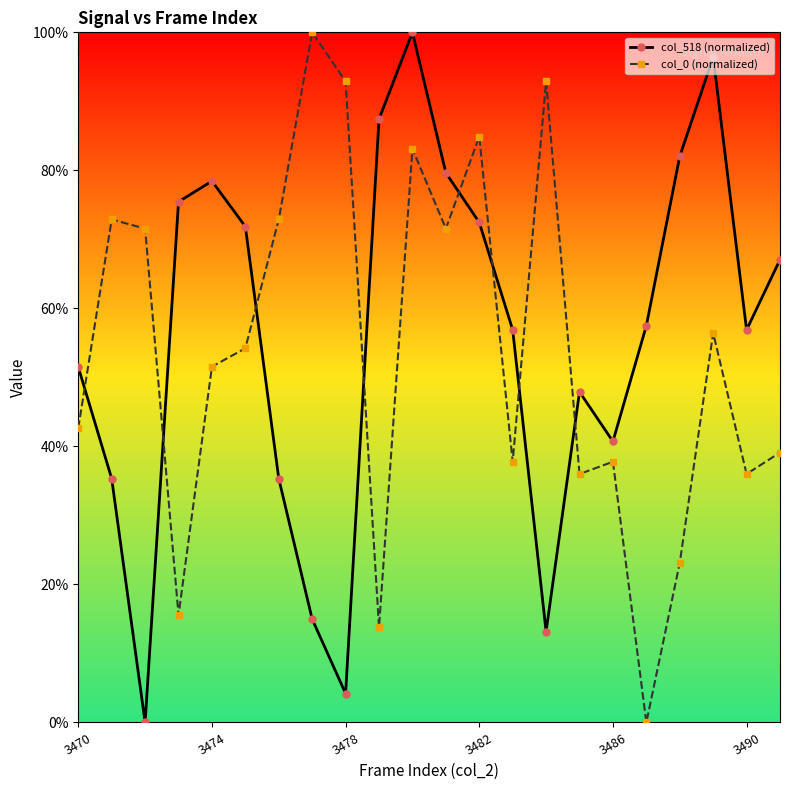

Is this an area chart (filled region under the line)?

No